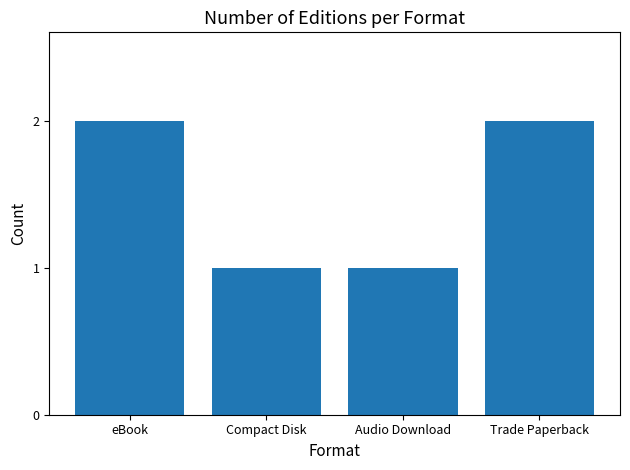

Does the chart contain any negative values?

No